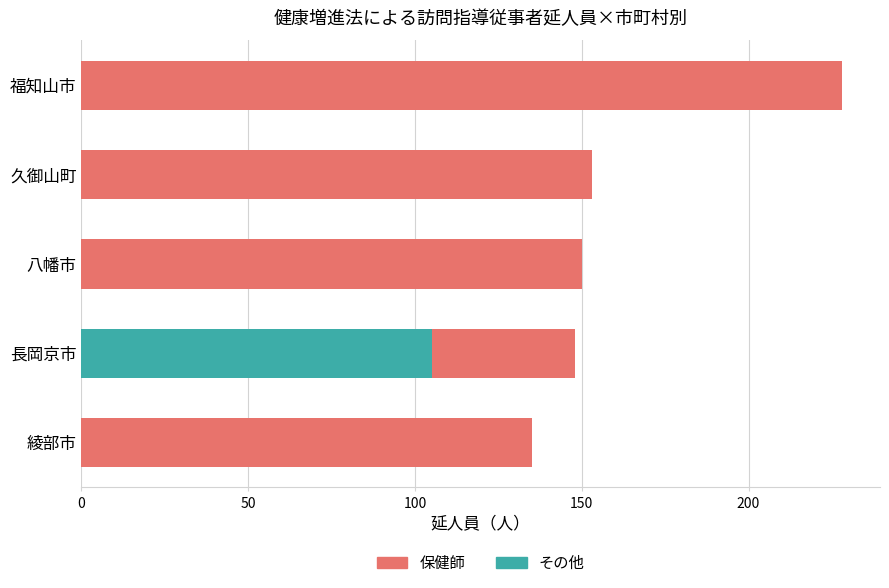

The value of その他 at 久御山町 is 45. True or false?

False